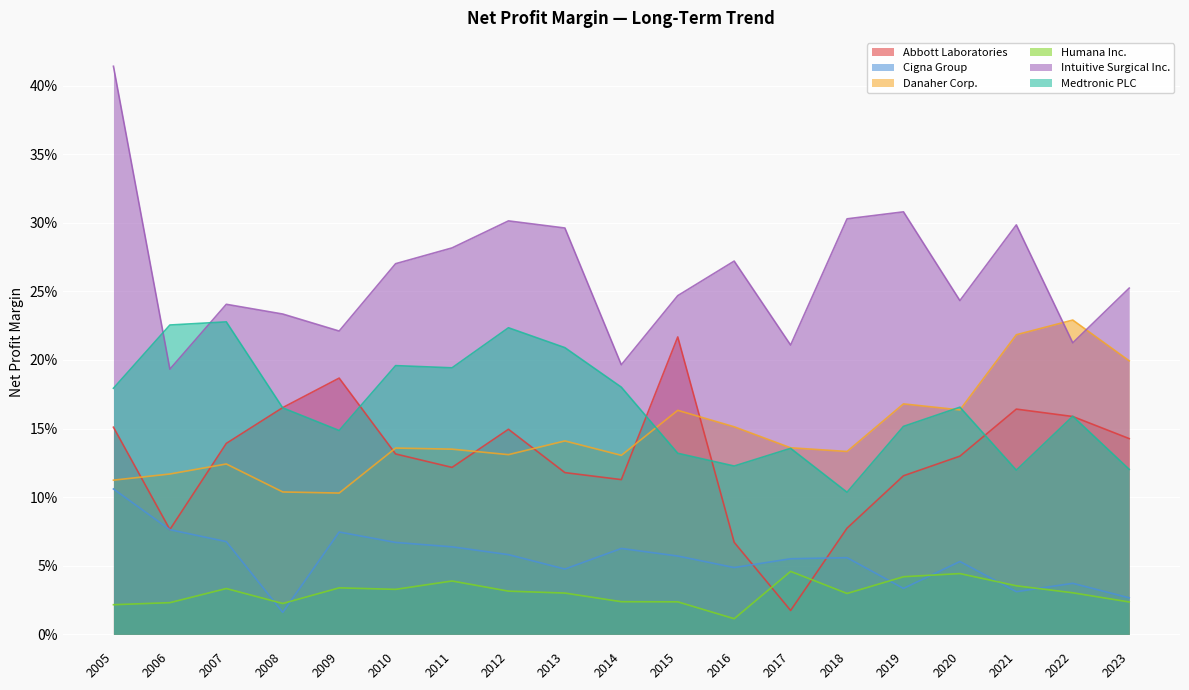

Reading right to left, extract all data points from this chart.

Abbott Laboratories: 2023=0.1	2022=0.2	2021=0.2	2020=0.1	2019=0.1	2018=0.1	2017=0.0	2016=0.1	2015=0.2	2014=0.1	2013=0.1	2012=0.1	2011=0.1	2010=0.1	2009=0.2	2008=0.2	2007=0.1	2006=0.1	2005=0.2
Cigna Group: 2023=0.0	2022=0.0	2021=0.0	2020=0.1	2019=0.0	2018=0.1	2017=0.1	2016=0.0	2015=0.1	2014=0.1	2013=0.0	2012=0.1	2011=0.1	2010=0.1	2009=0.1	2008=0.0	2007=0.1	2006=0.1	2005=0.1
Danaher Corp.: 2023=0.2	2022=0.2	2021=0.2	2020=0.2	2019=0.2	2018=0.1	2017=0.1	2016=0.2	2015=0.2	2014=0.1	2013=0.1	2012=0.1	2011=0.1	2010=0.1	2009=0.1	2008=0.1	2007=0.1	2006=0.1	2005=0.1
Humana Inc.: 2023=0.0	2022=0.0	2021=0.0	2020=0.0	2019=0.0	2018=0.0	2017=0.0	2016=0.0	2015=0.0	2014=0.0	2013=0.0	2012=0.0	2011=0.0	2010=0.0	2009=0.0	2008=0.0	2007=0.0	2006=0.0	2005=0.0
Intuitive Surgical Inc.: 2023=0.3	2022=0.2	2021=0.3	2020=0.2	2019=0.3	2018=0.3	2017=0.2	2016=0.3	2015=0.2	2014=0.2	2013=0.3	2012=0.3	2011=0.3	2010=0.3	2009=0.2	2008=0.2	2007=0.2	2006=0.2	2005=0.4
Medtronic PLC: 2023=0.1	2022=0.2	2021=0.1	2020=0.2	2019=0.2	2018=0.1	2017=0.1	2016=0.1	2015=0.1	2014=0.2	2013=0.2	2012=0.2	2011=0.2	2010=0.2	2009=0.1	2008=0.2	2007=0.2	2006=0.2	2005=0.2